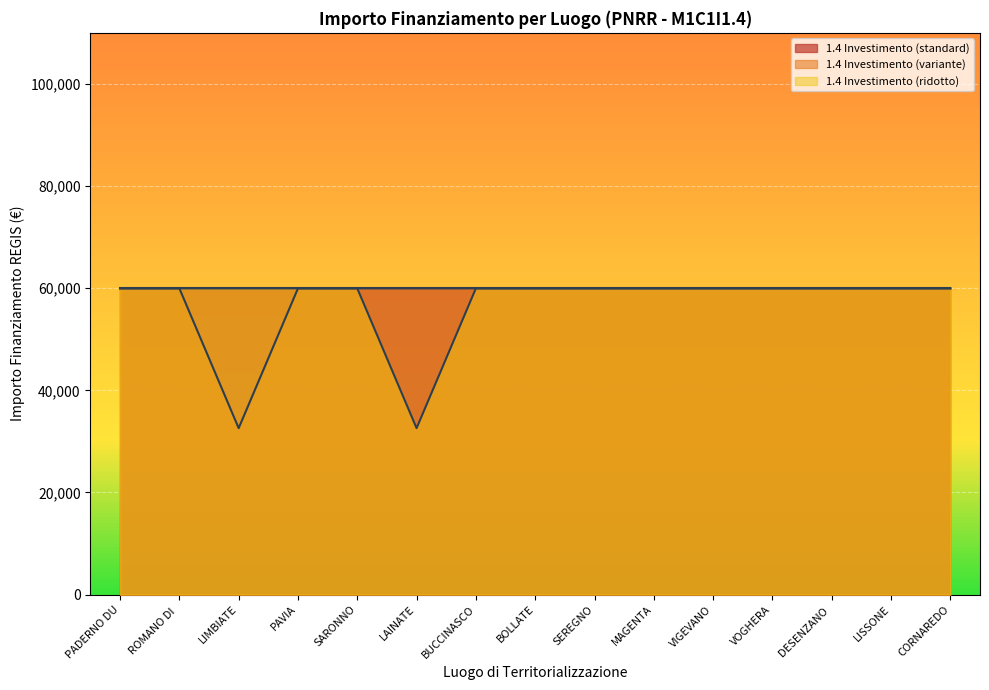

What is the spread (max minus min) of values at LIMBIATE?

27377